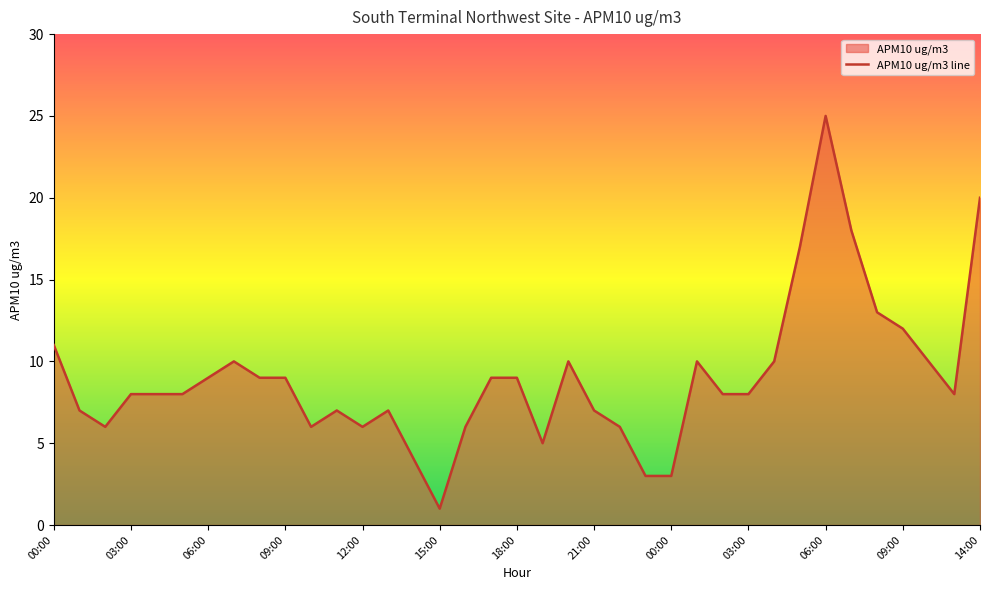

List the labels in order of value, smallest first.

15:00, 23:00, 00:00, 14:00, 19:00, 02:00, 10:00, 12:00, 16:00, 22:00, 01:00, 11:00, 13:00, 21:00, 03:00, 04:00, 05:00, 02:00, 03:00, 13:00, 06:00, 08:00, 09:00, 17:00, 18:00, 07:00, 20:00, 01:00, 04:00, 10:00, 00:00, 09:00, 08:00, 05:00, 07:00, 14:00, 06:00